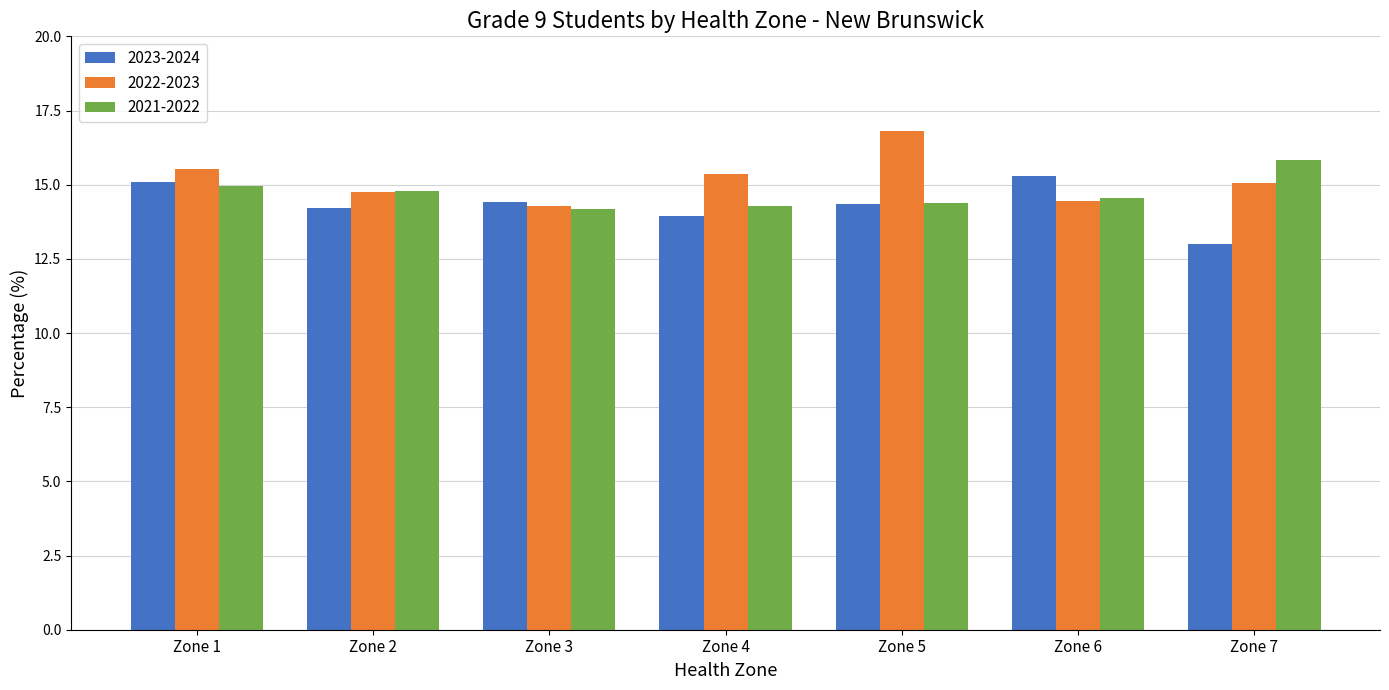

Read the 2021-2022 value at Zone 1.

15.0